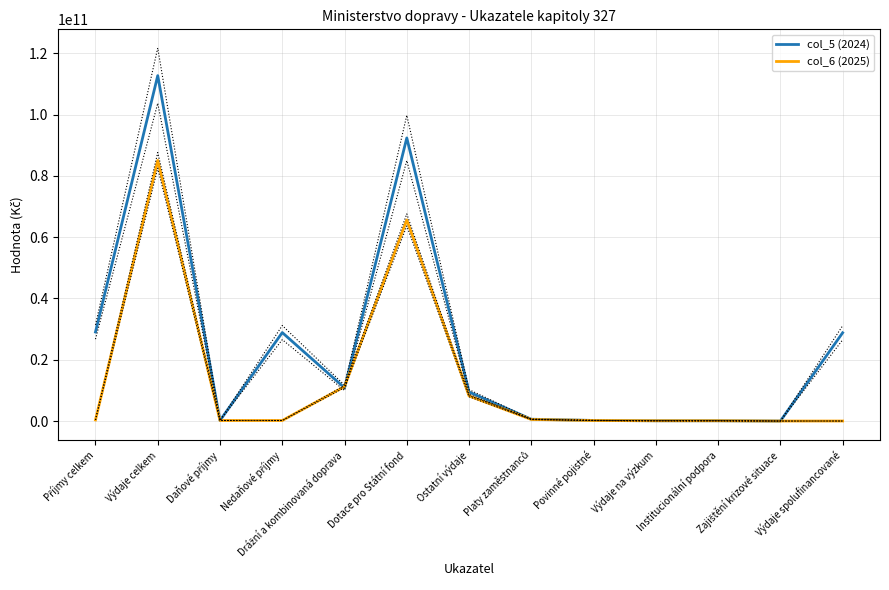

How many values in the col_6 (2025) series are below 185000000?

6